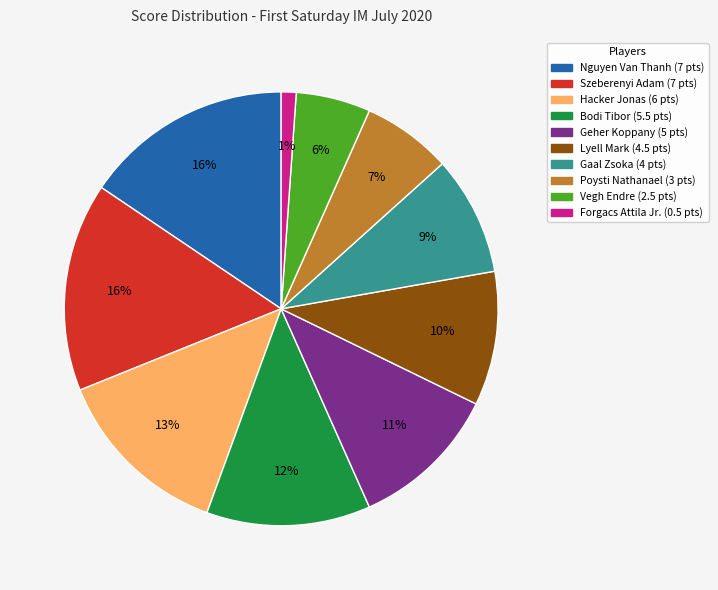

Does Poysti Nathanael account for over 50% of the chart?

No